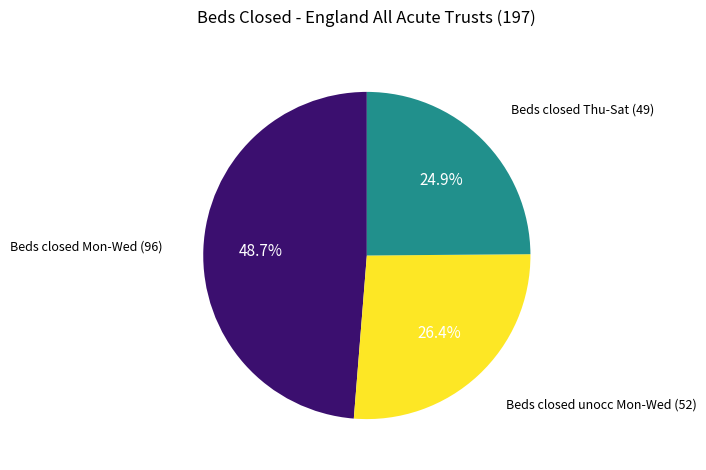

Rank the categories by value from lowest to highest.

Beds closed Thu-Sat (49), Beds closed unocc Mon-Wed (52), Beds closed Mon-Wed (96)